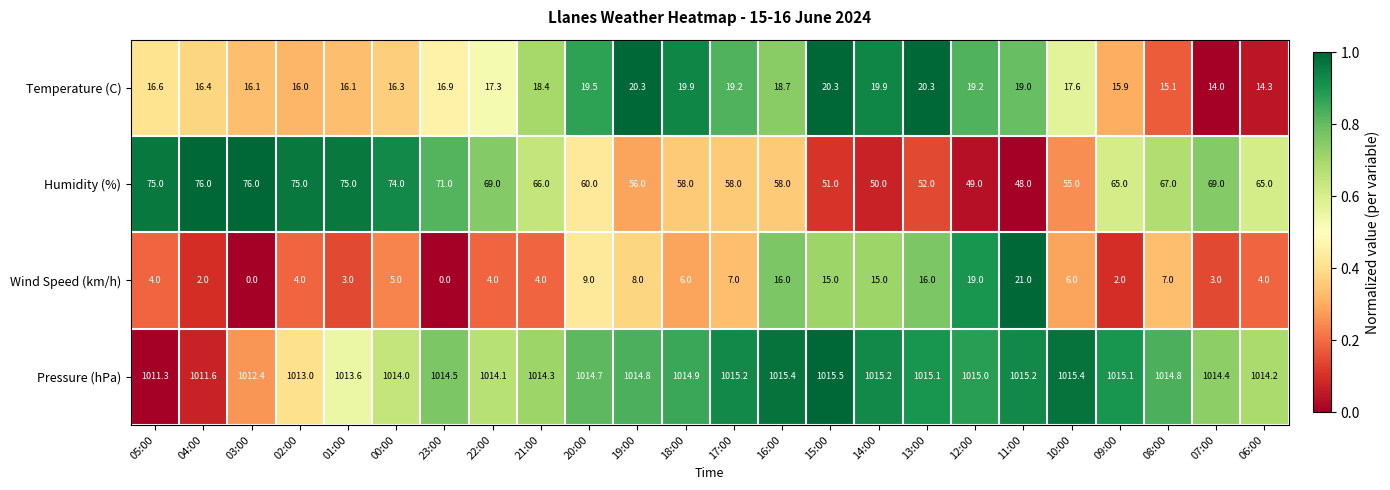

Which series has the widest spread of values?

Humidity (%)